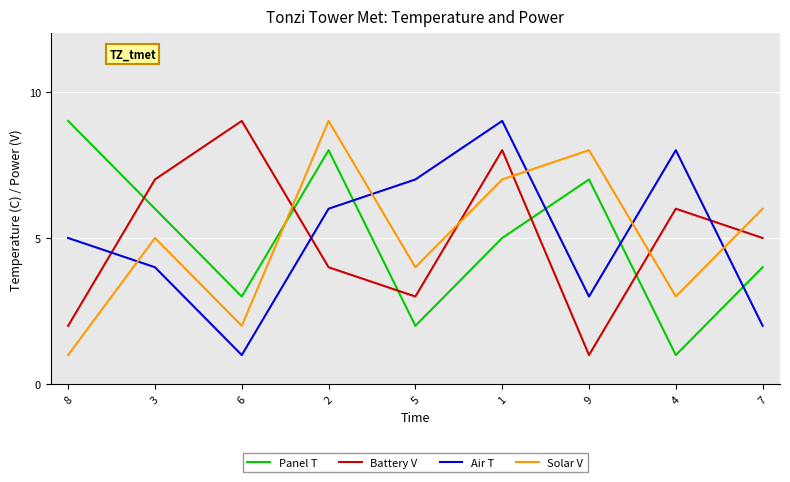

True or false: Battery V has a value of 1 at 9.

True